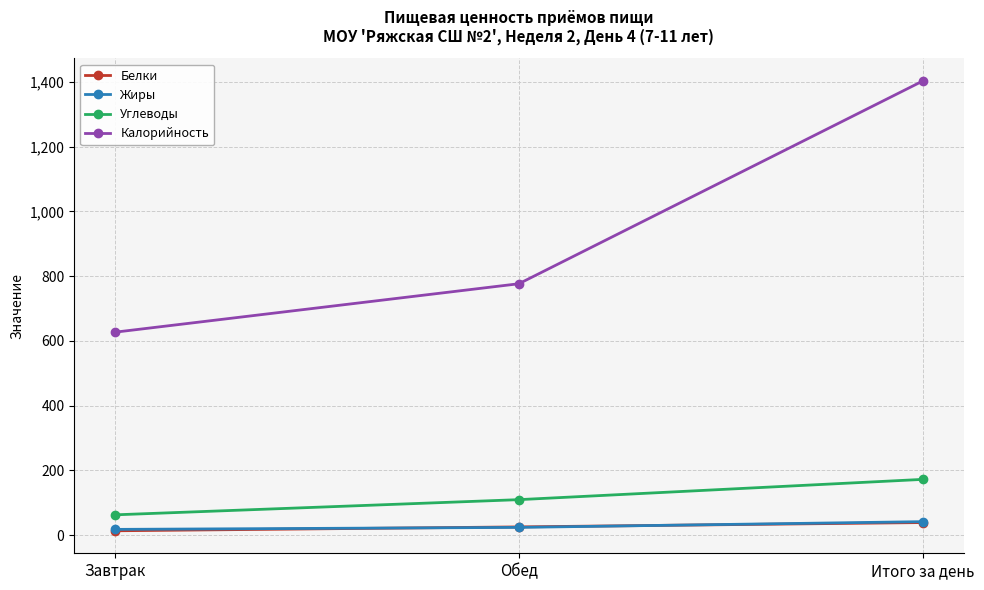

List the labels in order of Углеводы value, smallest first.

Завтрак, Обед, Итого за день